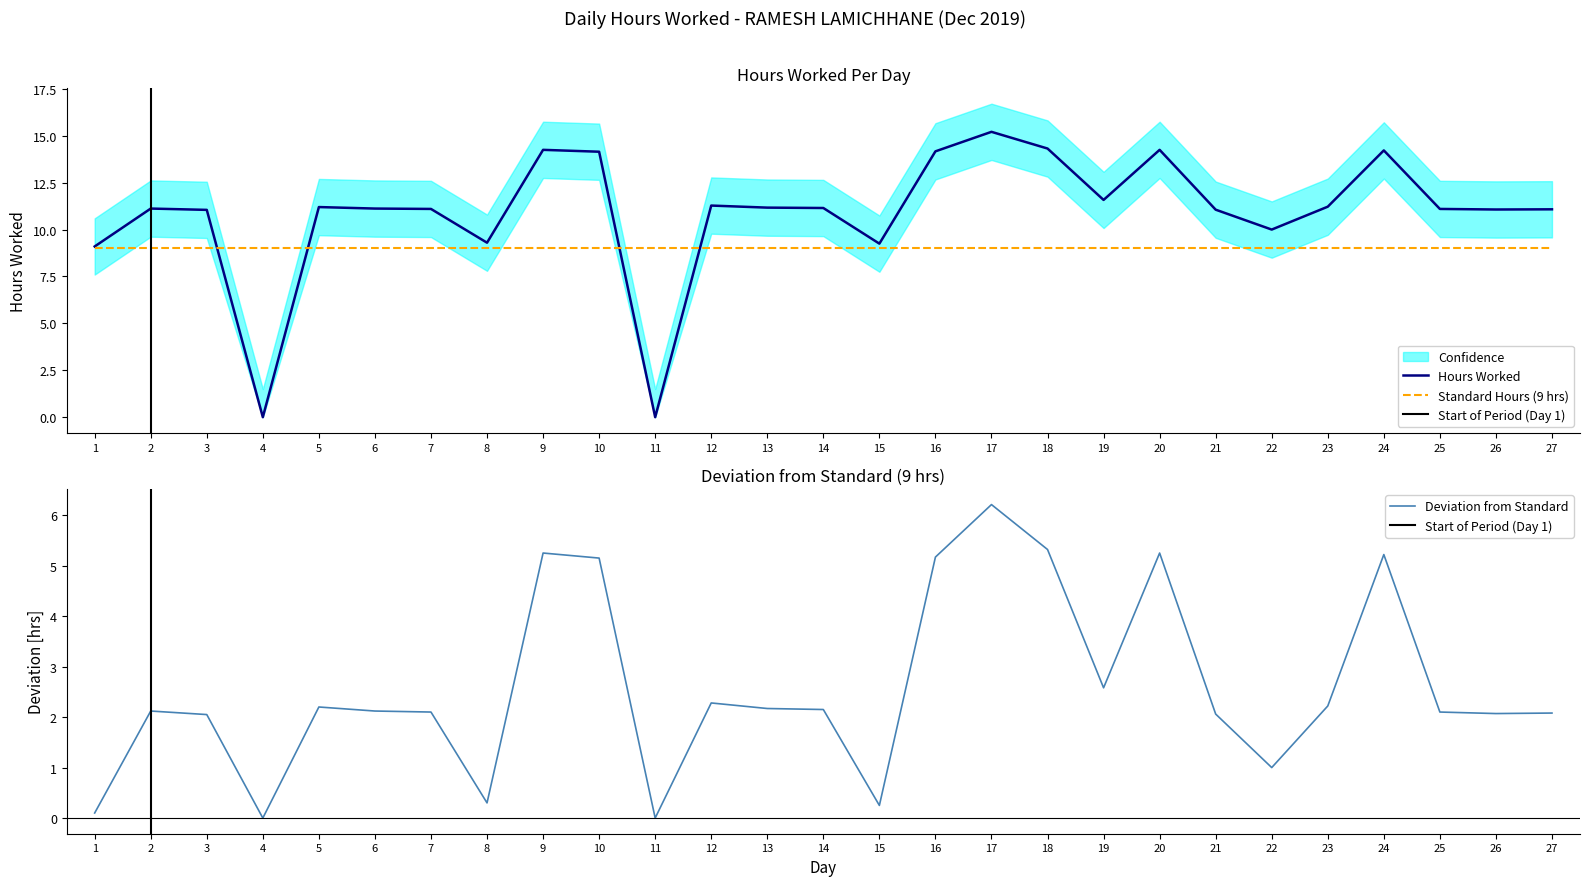

Rank the categories by value from highest to lowest.

17, 18, 9, 20, 24, 16, 10, 19, 12, 23, 5, 13, 14, 2, 6, 7, 25, 27, 26, 21, 3, 22, 8, 15, 1, 4, 11